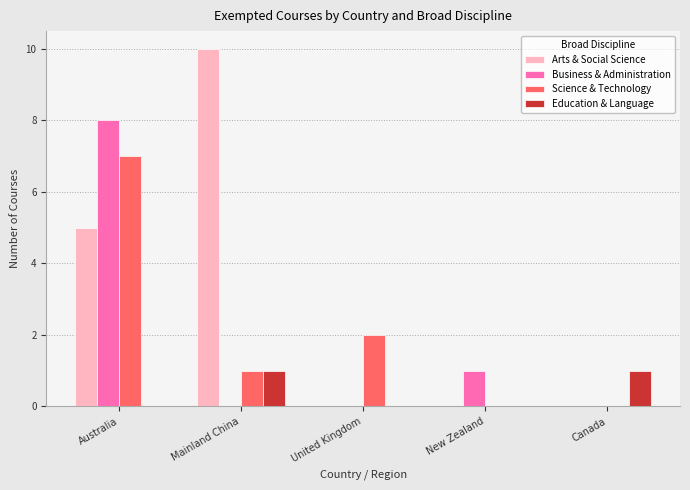

Which category has the highest value across all series?

Mainland China